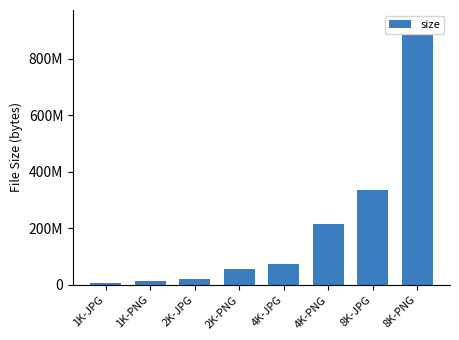

At which category does the chart reach its peak across all series?

8K-PNG